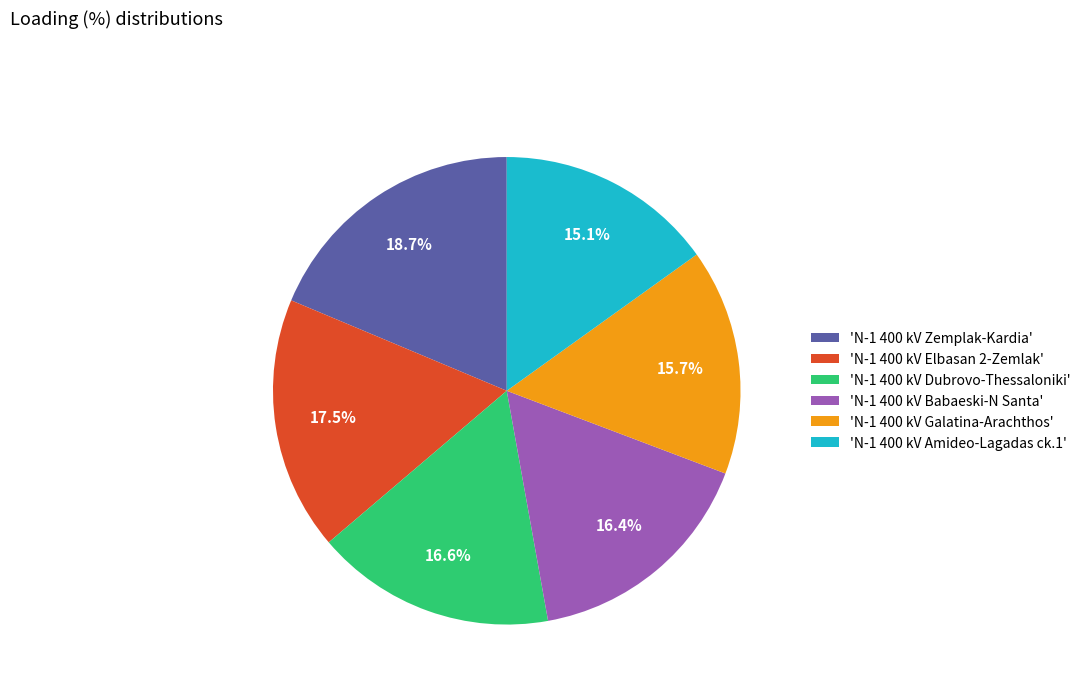

What is the total percentage of 'N-1 400 kV Babaeski-N Santa' and 'N-1 400 kV Galatina-Arachthos'?

32.1%